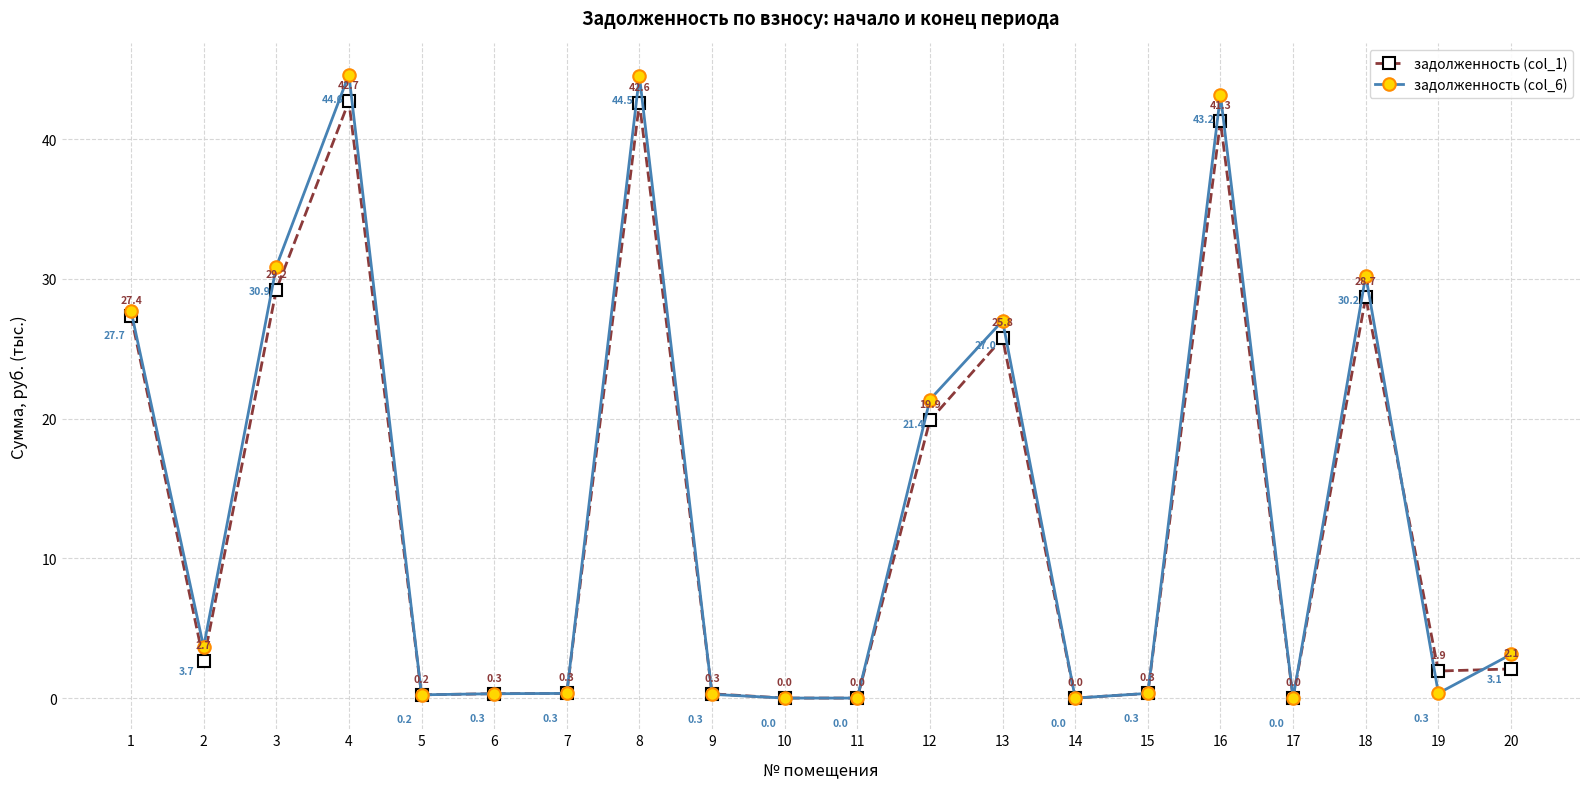

Rank the series by their maximum value, from lowest to highest.

задолженность (col_1), задолженность (col_6)